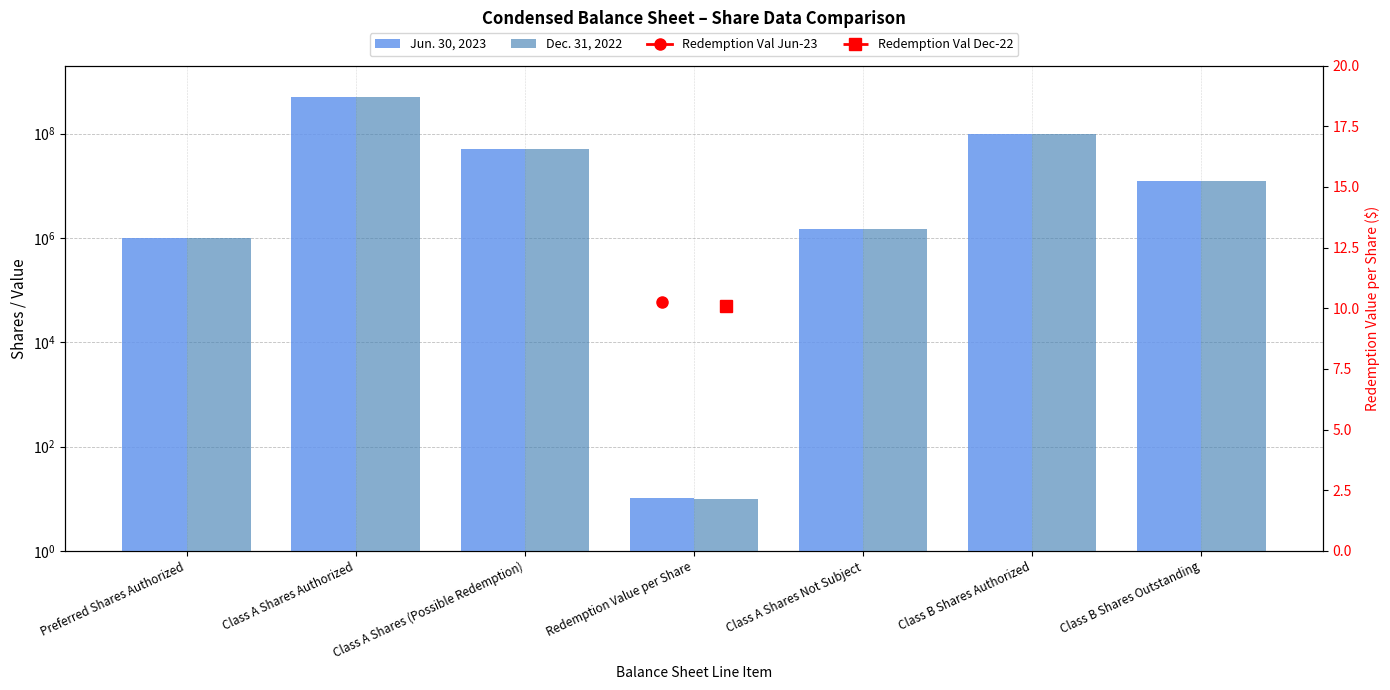

Rank the categories by Jun. 30, 2023 value from highest to lowest.

Class A Shares Authorized, Class B Shares Authorized, Class A Shares (Possible Redemption), Class B Shares Outstanding, Class A Shares Not Subject, Preferred Shares Authorized, Redemption Value per Share